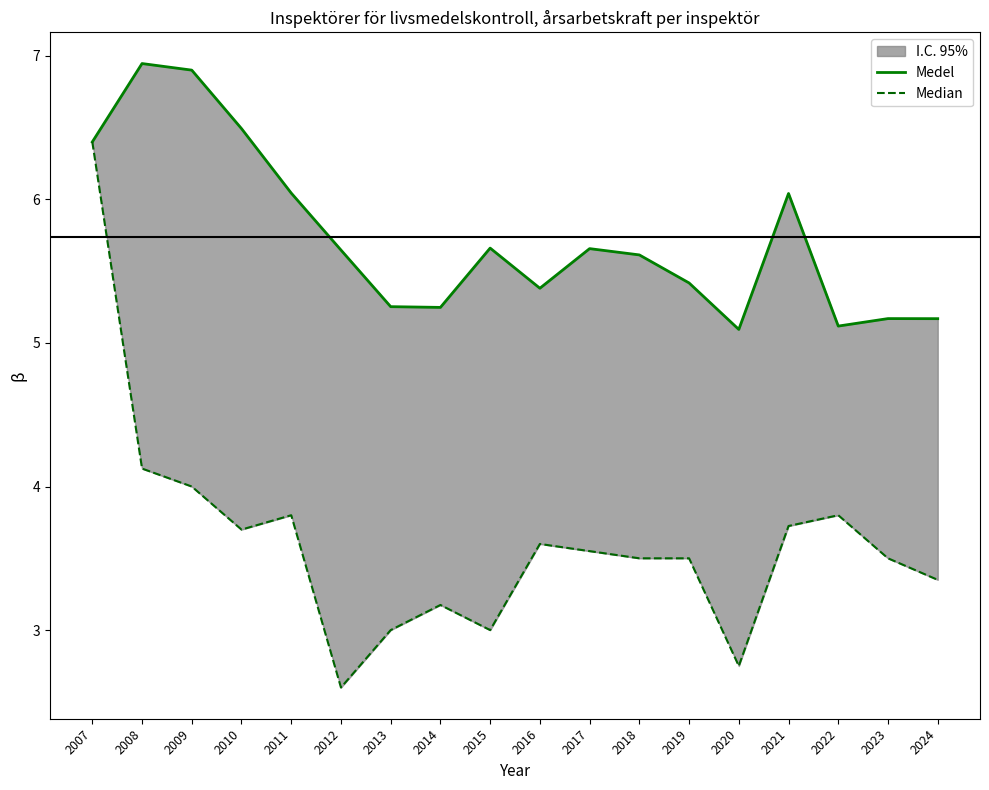

Which series changed the most between 2020 and 2023?

Median